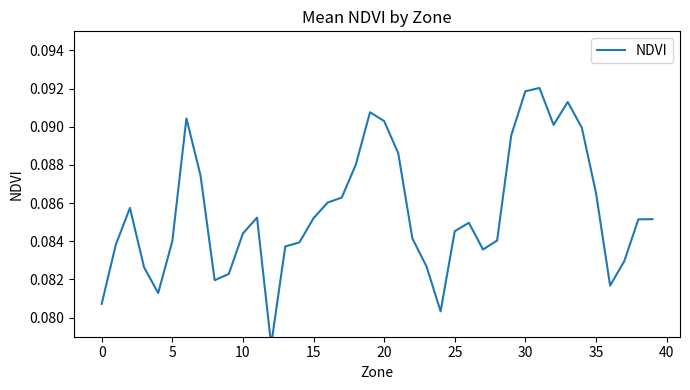

The value at 37 is 0.1. True or false?

True